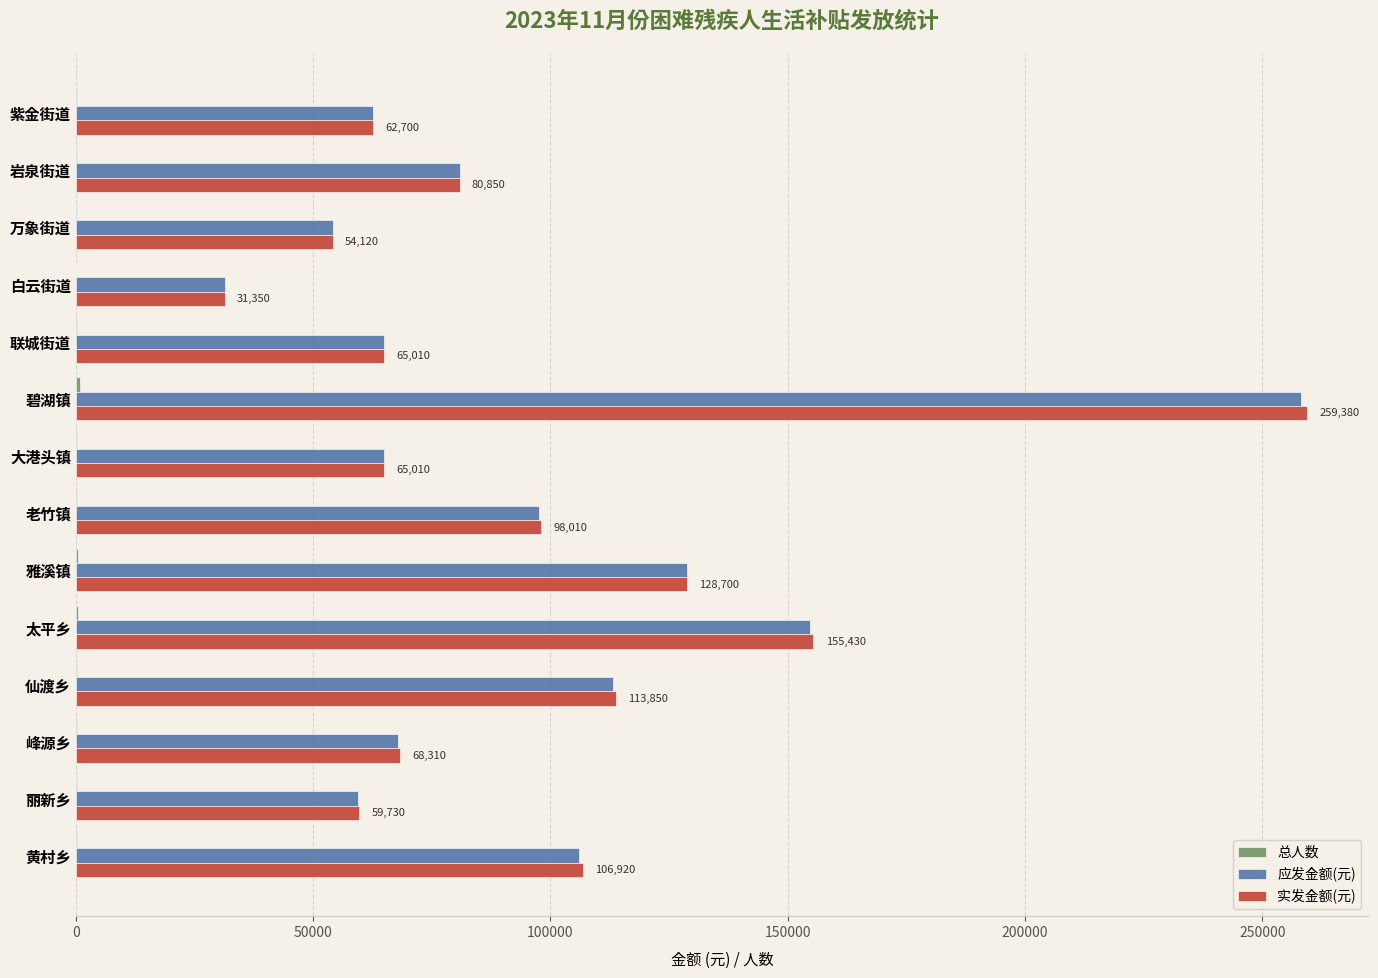

At which label is 应发金额(元) closest to 144705?

太平乡